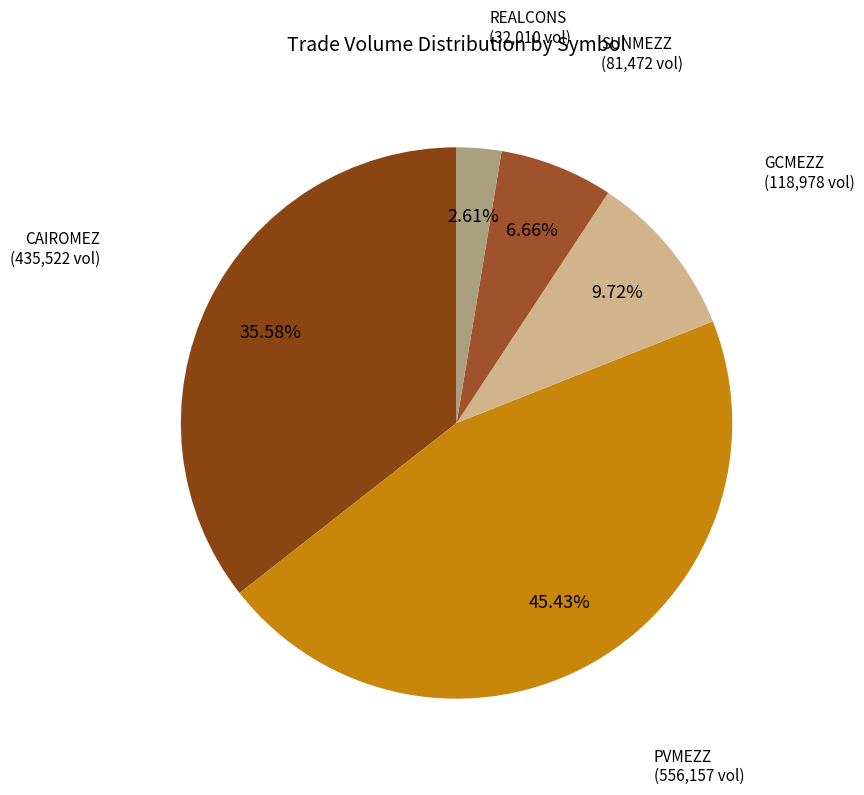

Does any single category account for the majority?

No